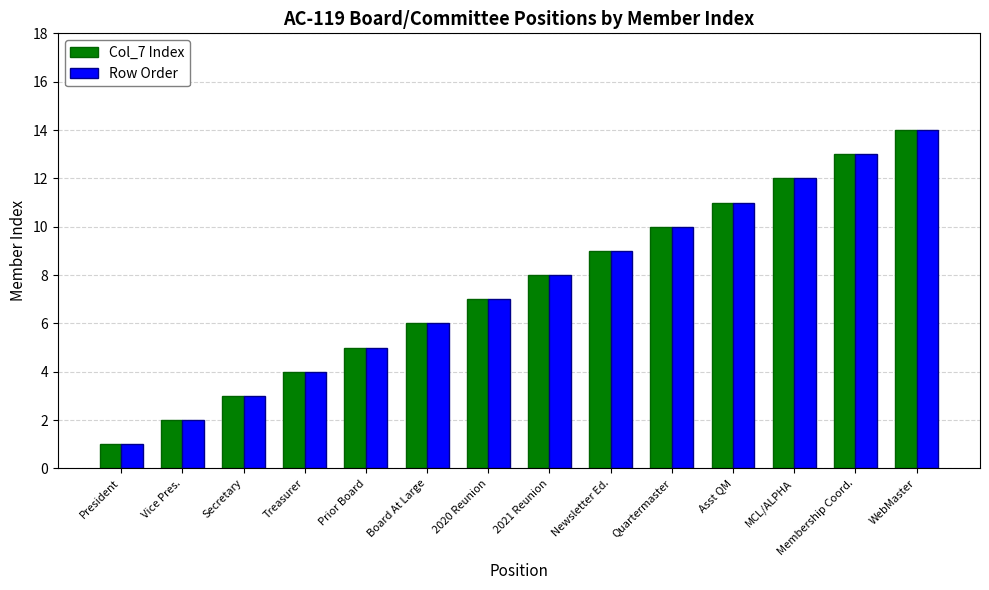

The value of Col_7 Index at Membership Coord. is 13. True or false?

True